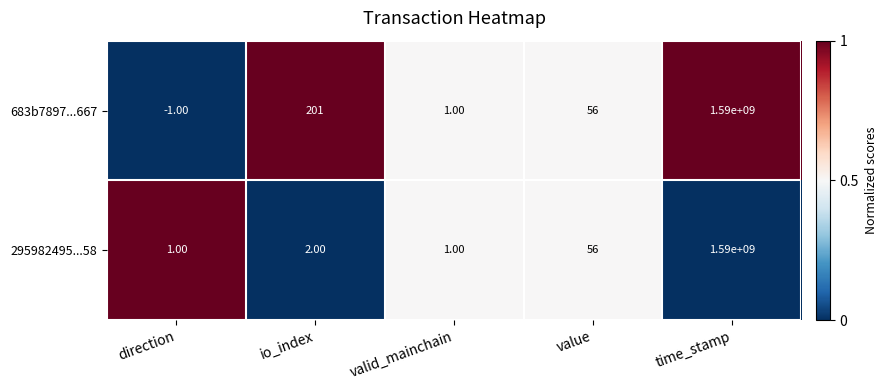

Which series has the widest spread of values?

683b7897...667